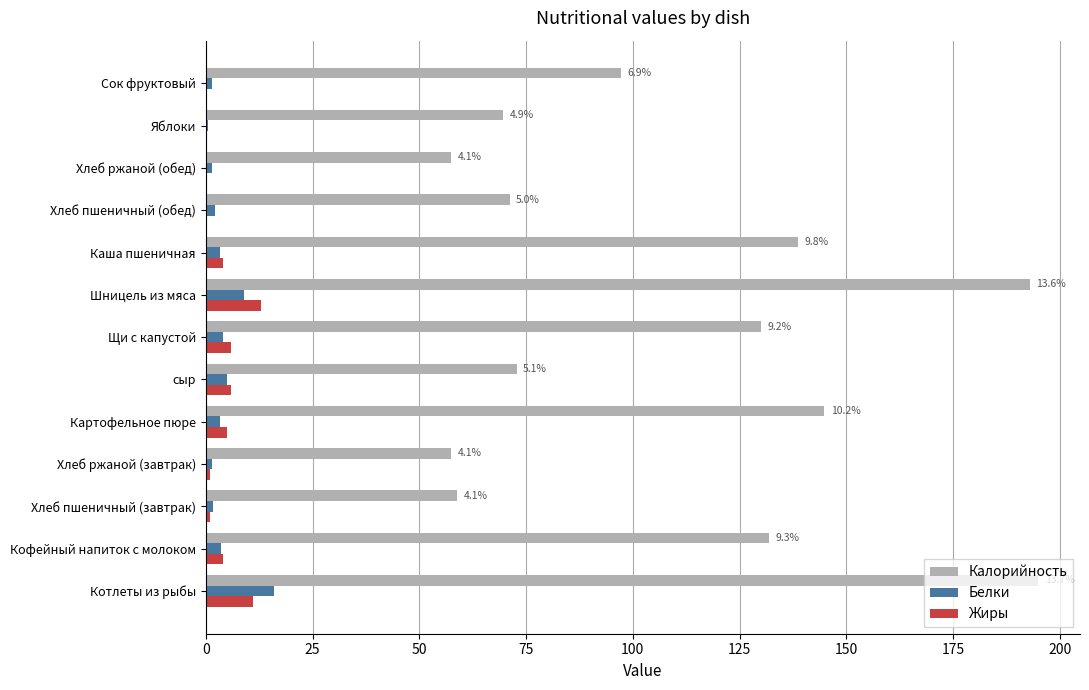

Which series changed the most between сыр and Шницель из мяса?

Калорийность